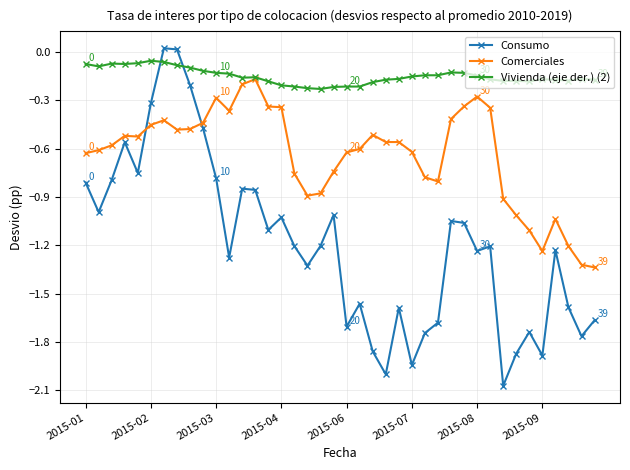

What is the difference between the maximum and second lowest values in the Comerciales series?

1.2